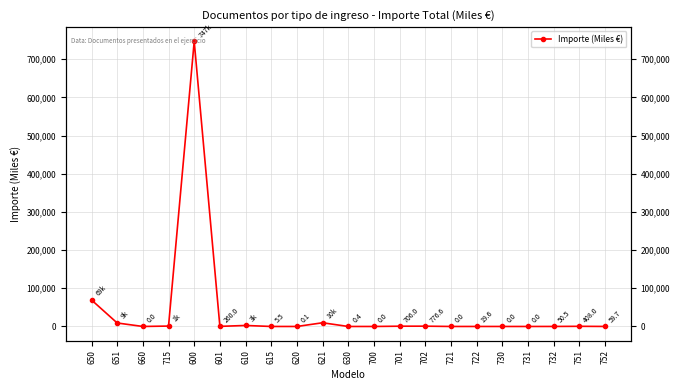

Rank the categories by value from highest to lowest.

600, 650, 621, 651, 610, 715, 702, 701, 751, 601, 752, 732, 722, 615, 630, 620, 660, 700, 721, 730, 731